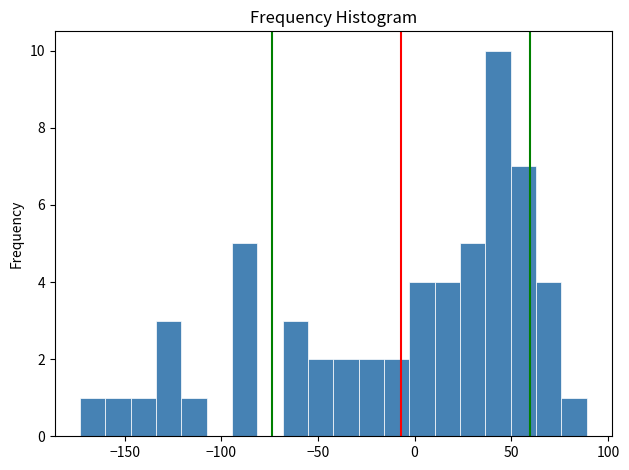

Read against the x-axis, roughly where is the centre of the tallest bar?

45